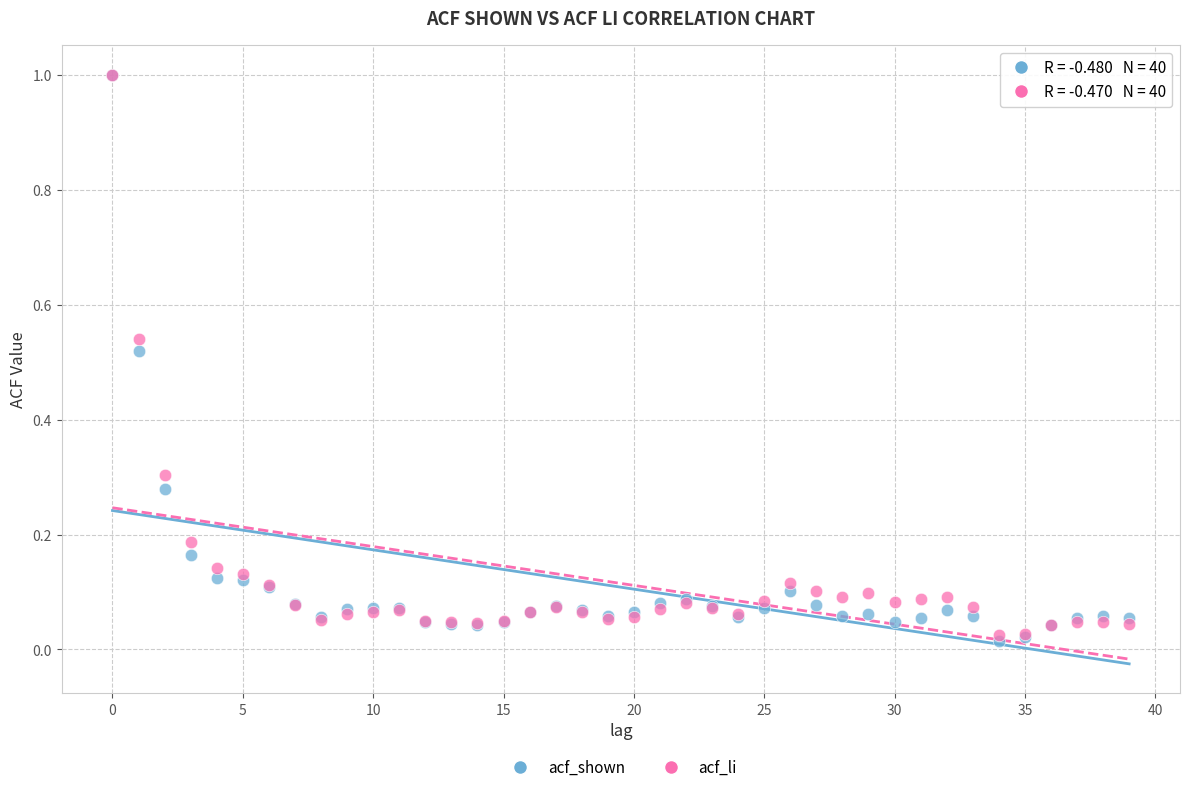

What are all the series names shown in the legend?

acf_shown, acf_li